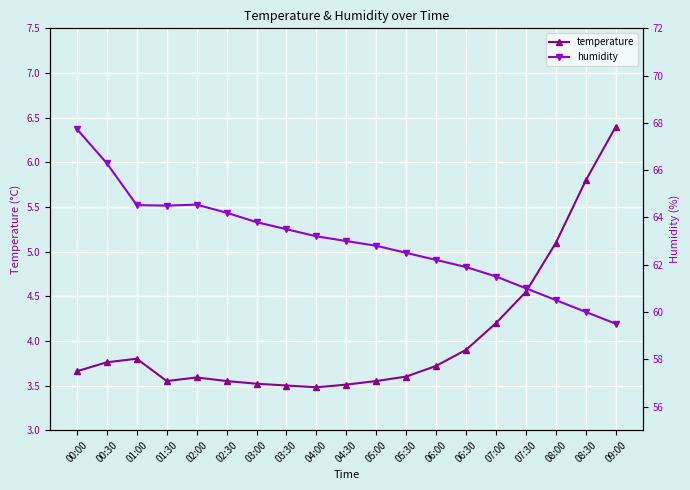

What is the difference between the maximum and second lowest values in the temperature series?

2.9